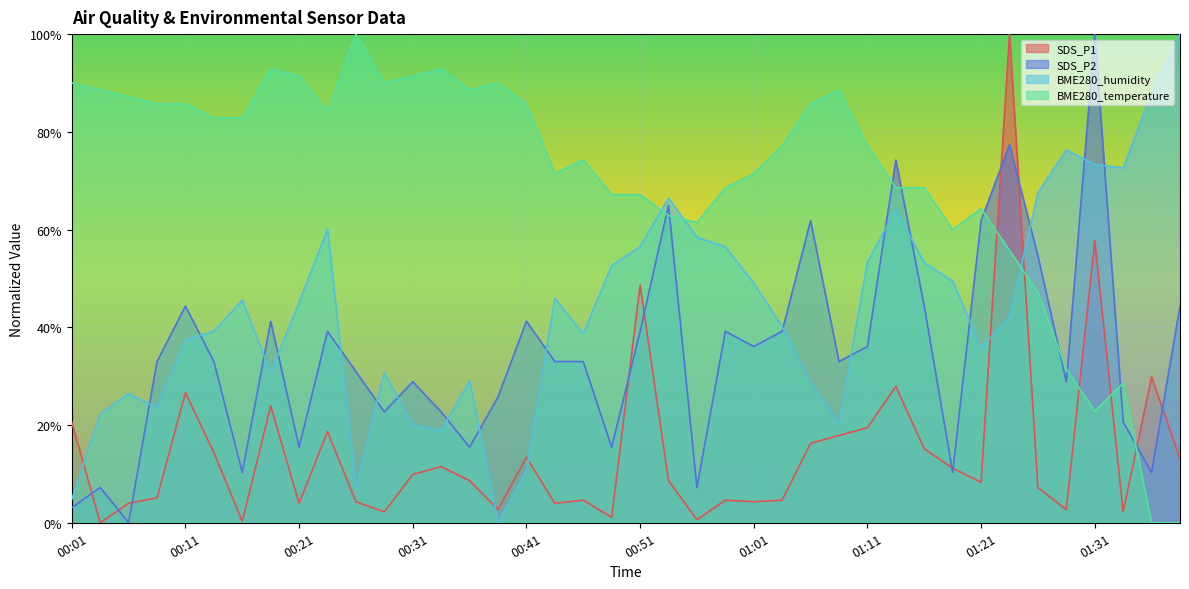

What is the average value of the BME280_humidity series?

43.5